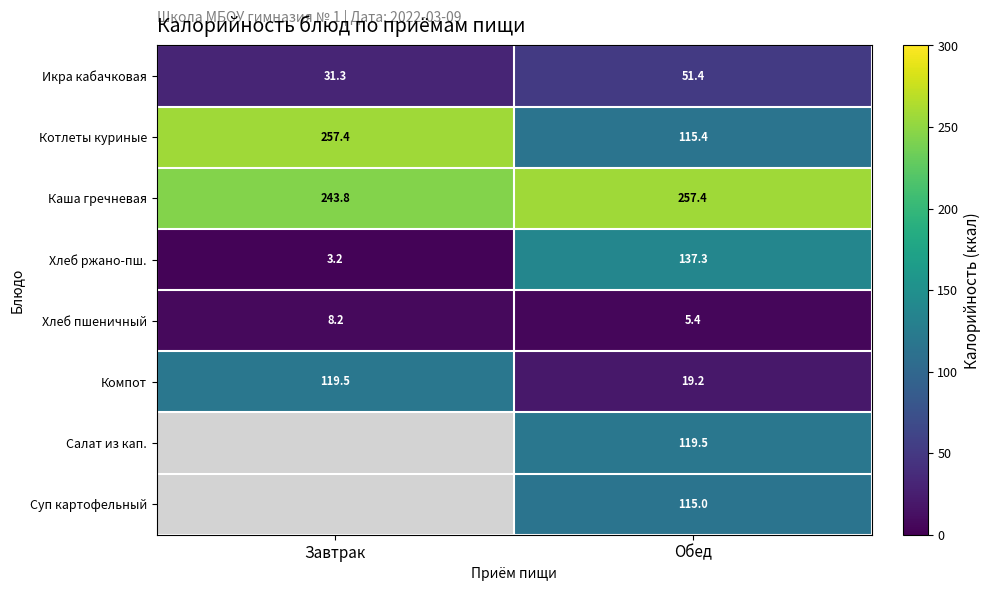

Rank the series at Обед from highest to lowest value.

Каша гречневая, Хлеб ржано-пш., Салат из кап., Котлеты куриные, Суп картофельный, Икра кабачковая, Компот, Хлеб пшеничный